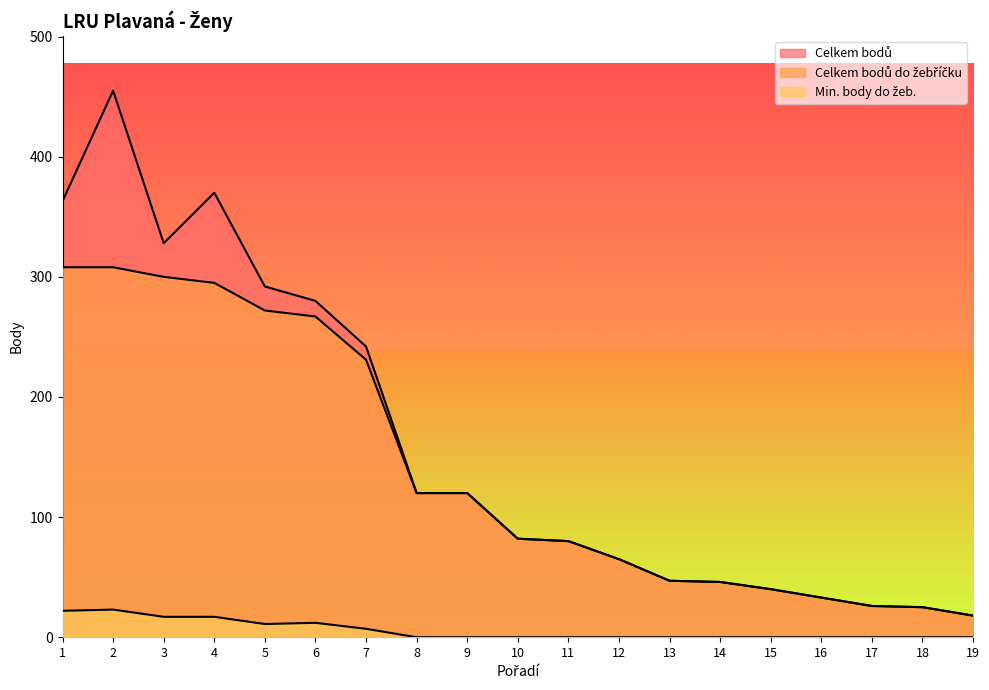

How many values in the Celkem bodů series exceed 82?

9